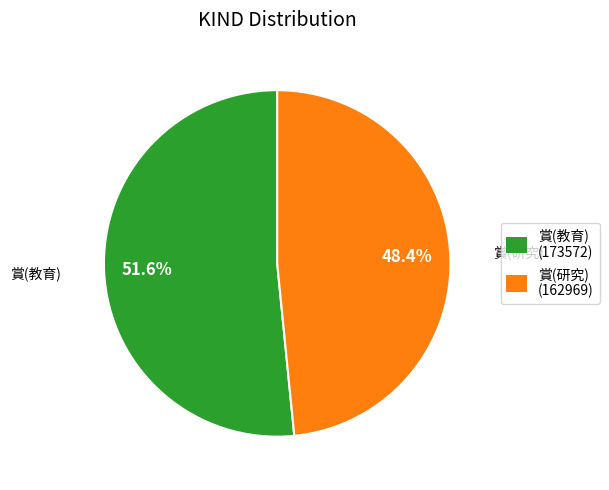

Is it true that 賞(研究) is 43% of the pie?

False